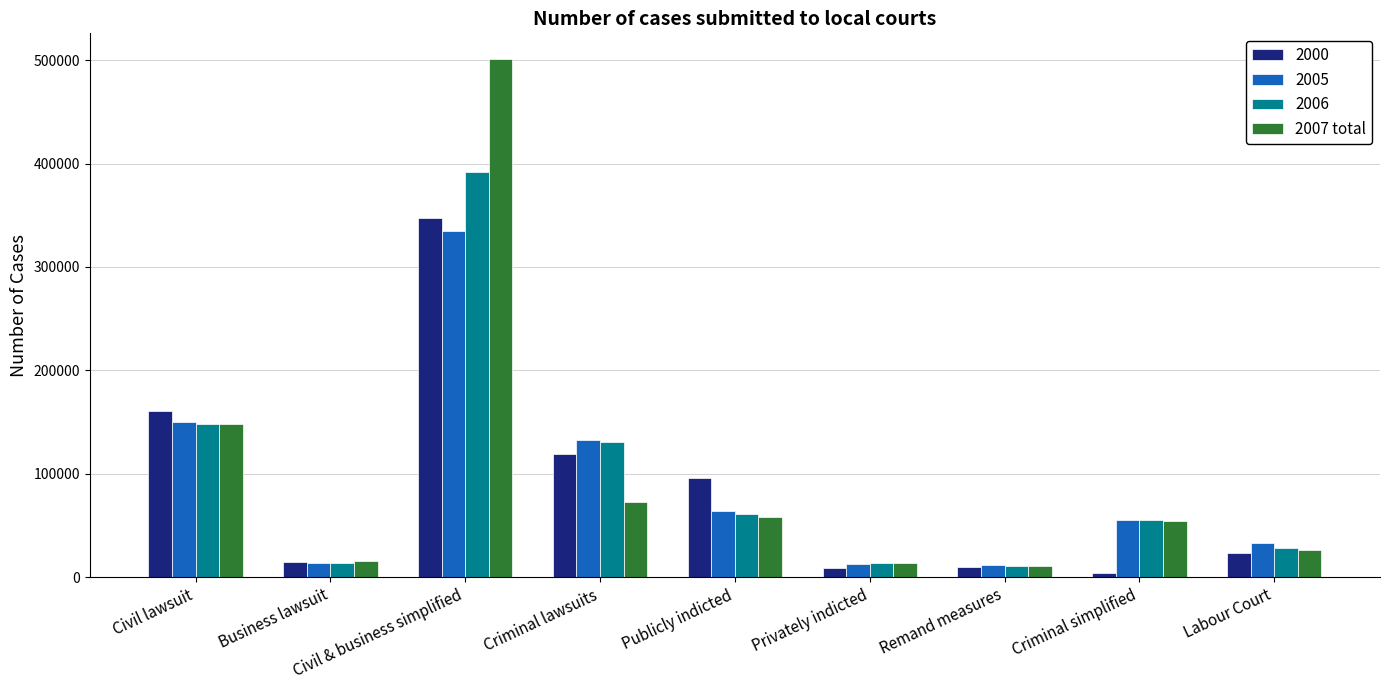

Is the value of 2000 at Civil & business simplified greater than the value of 2005 at Business lawsuit?

Yes